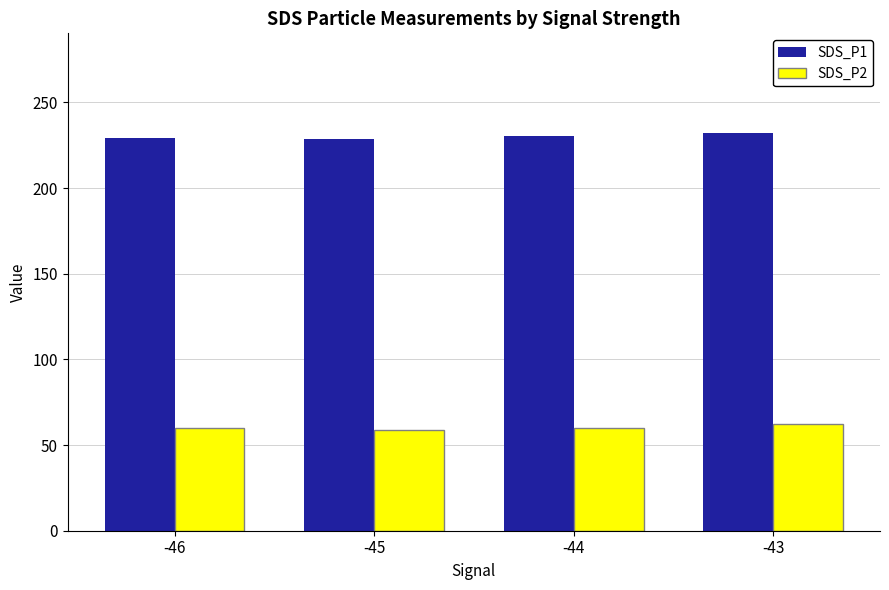

What is the spread (max minus min) of values at -43?

169.9